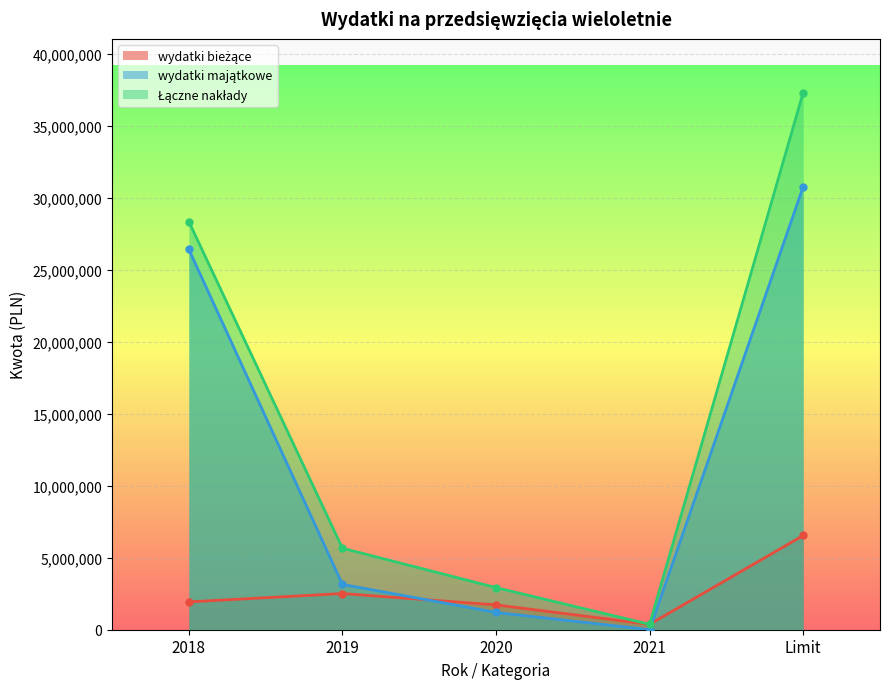

What position from the right is Limit?

1